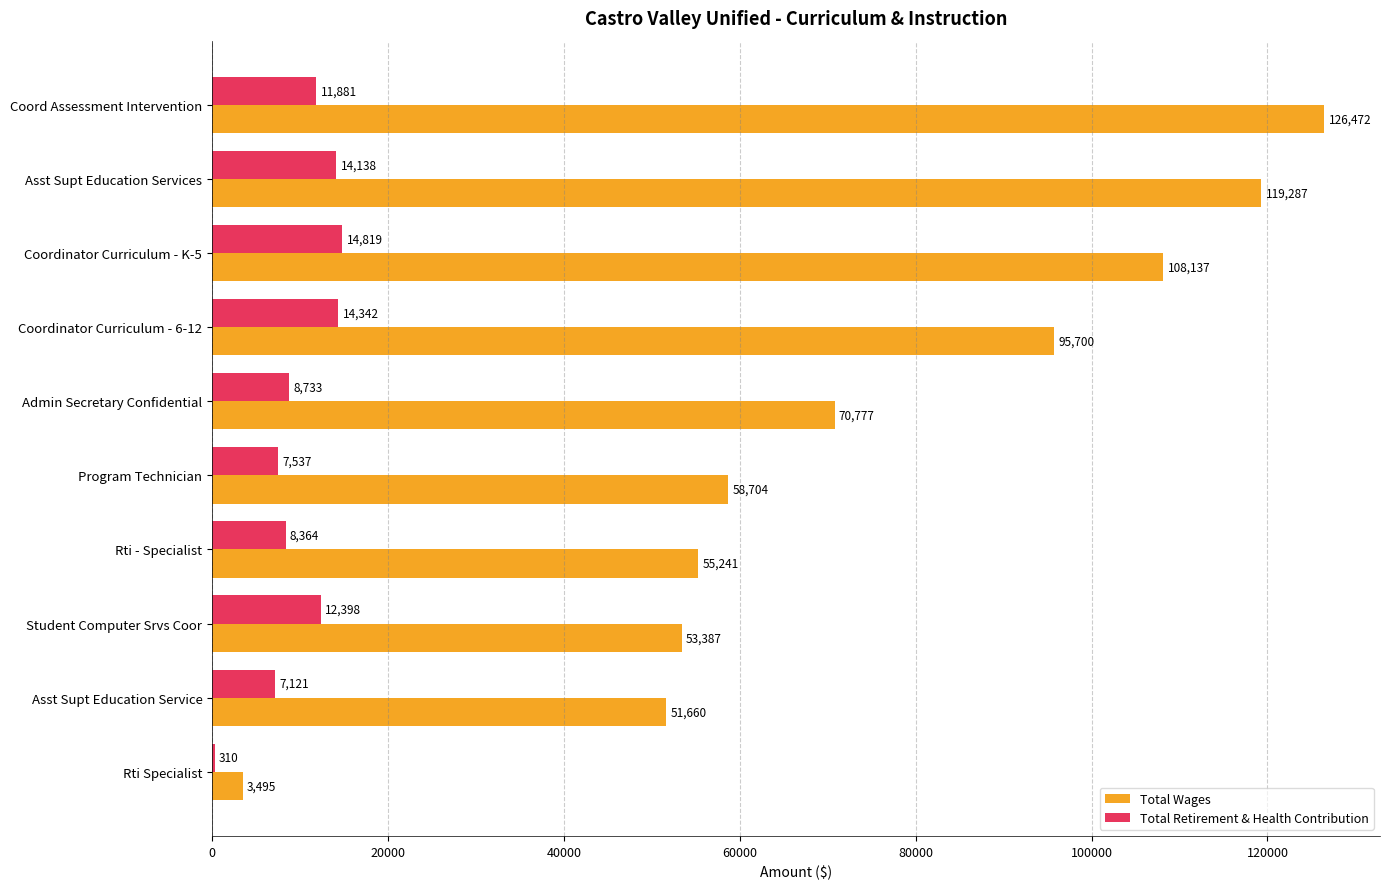

What is the sum of all Total Wages values?

742860